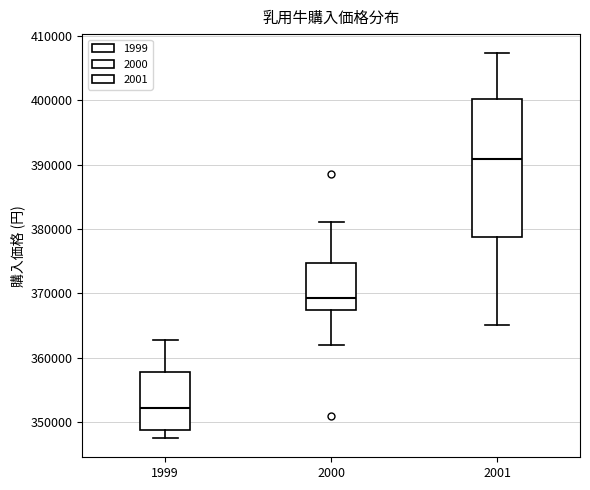

Reading left to right, transcribe this box plot: for each box, give where its median line is, the range the box spans, and where its two whiskers end, as read against the y-axis. The values are not printed on the chart, so give them approximately, as read against the axis.

1999: median 352000, box 349000 to 358000, whiskers 348000 to 363000
2000: median 369000, box 367000 to 375000, whiskers 362000 to 381000
2001: median 391000, box 379000 to 400000, whiskers 365000 to 407000